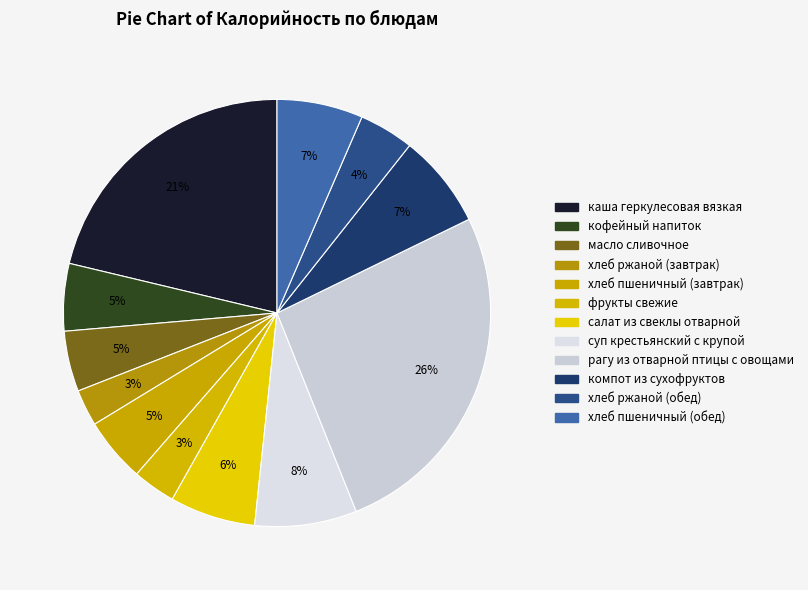

Is it true that масло сливочное is 11% of the pie?

False